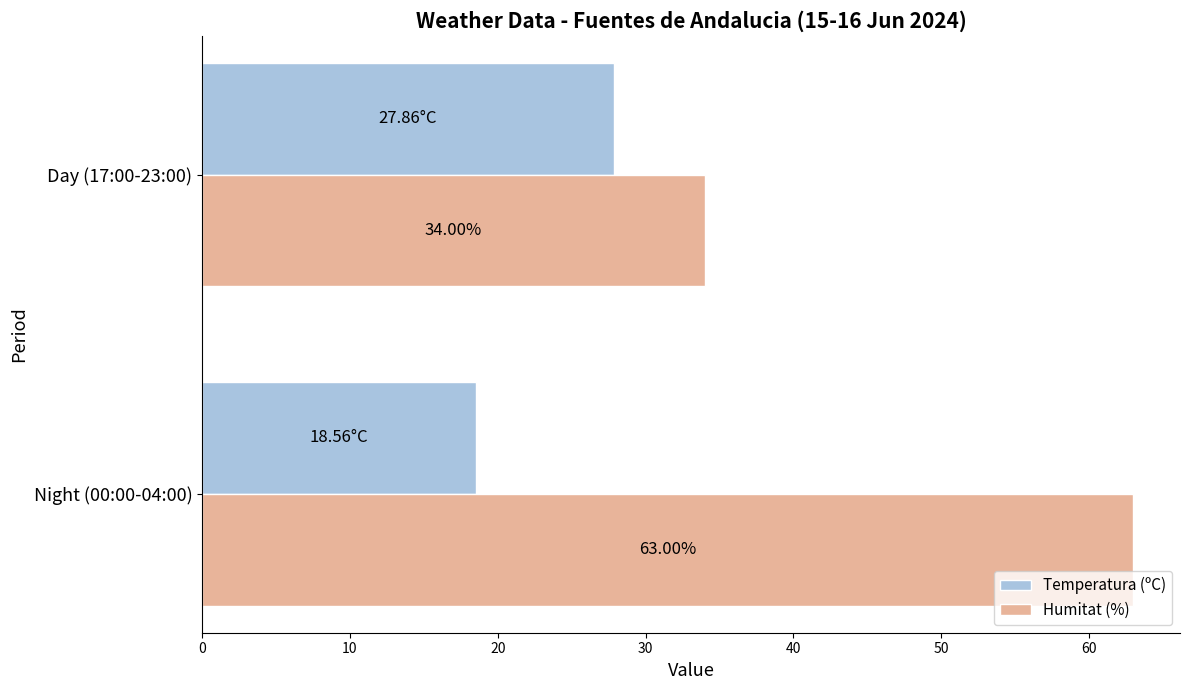

What are all the series names shown in the legend?

Temperatura (ºC), Humitat (%)